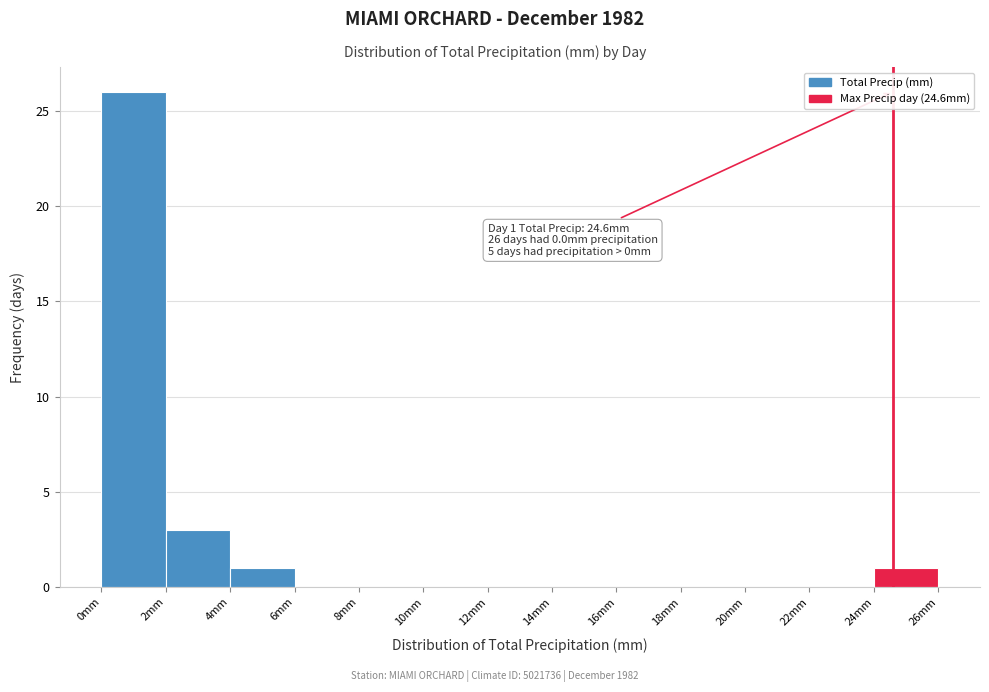

Over which range of the x-axis is the bar tallest?

0 to 2